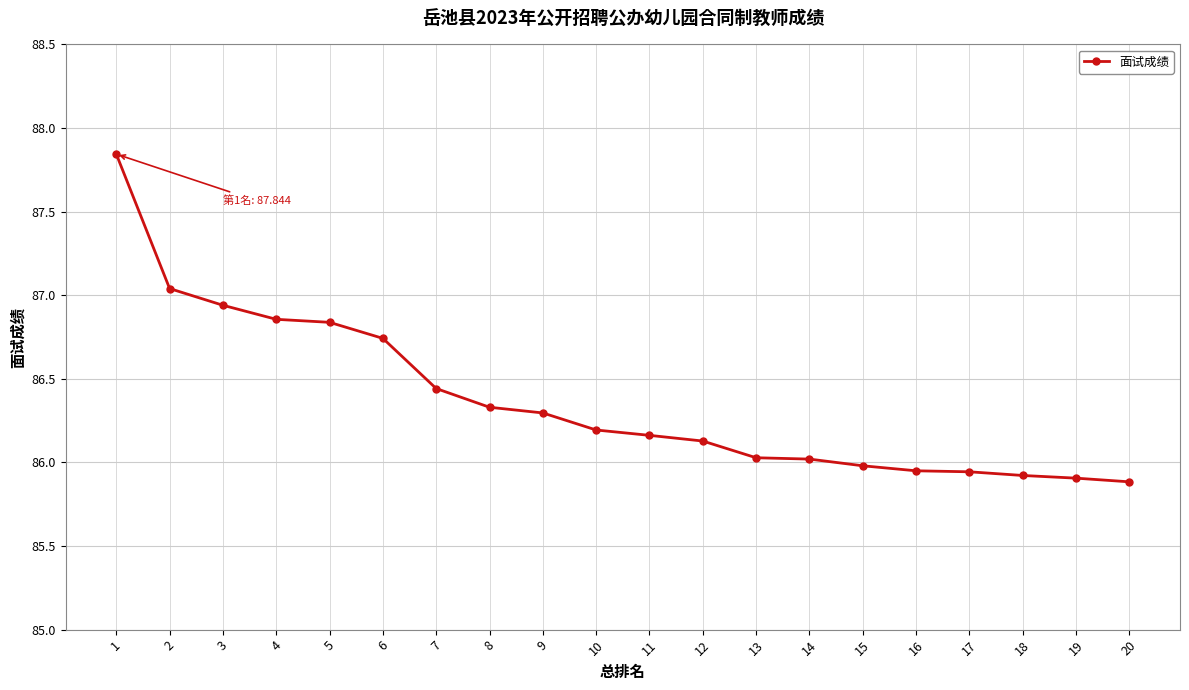

How many values exceed 86?

14